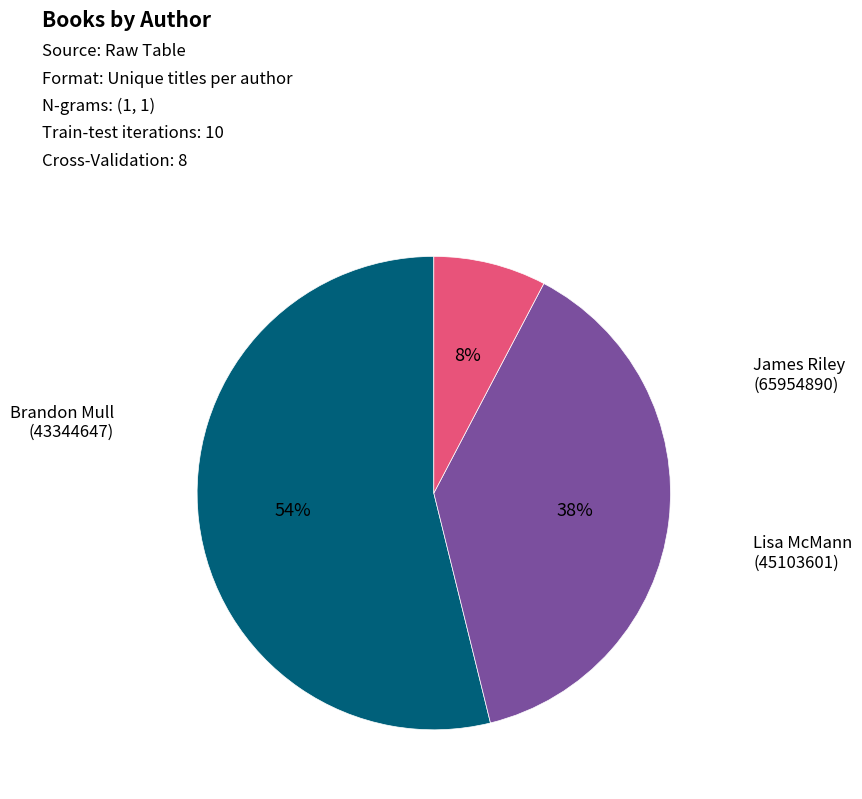

Is there a majority slice in this chart?

Yes